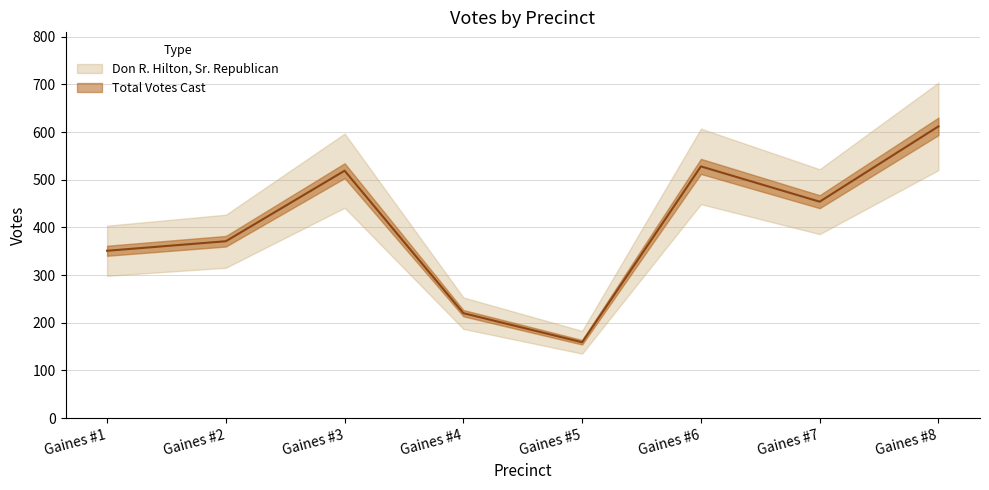

List the labels in order of value, smallest first.

Gaines #5, Gaines #4, Gaines #1, Gaines #2, Gaines #7, Gaines #3, Gaines #6, Gaines #8